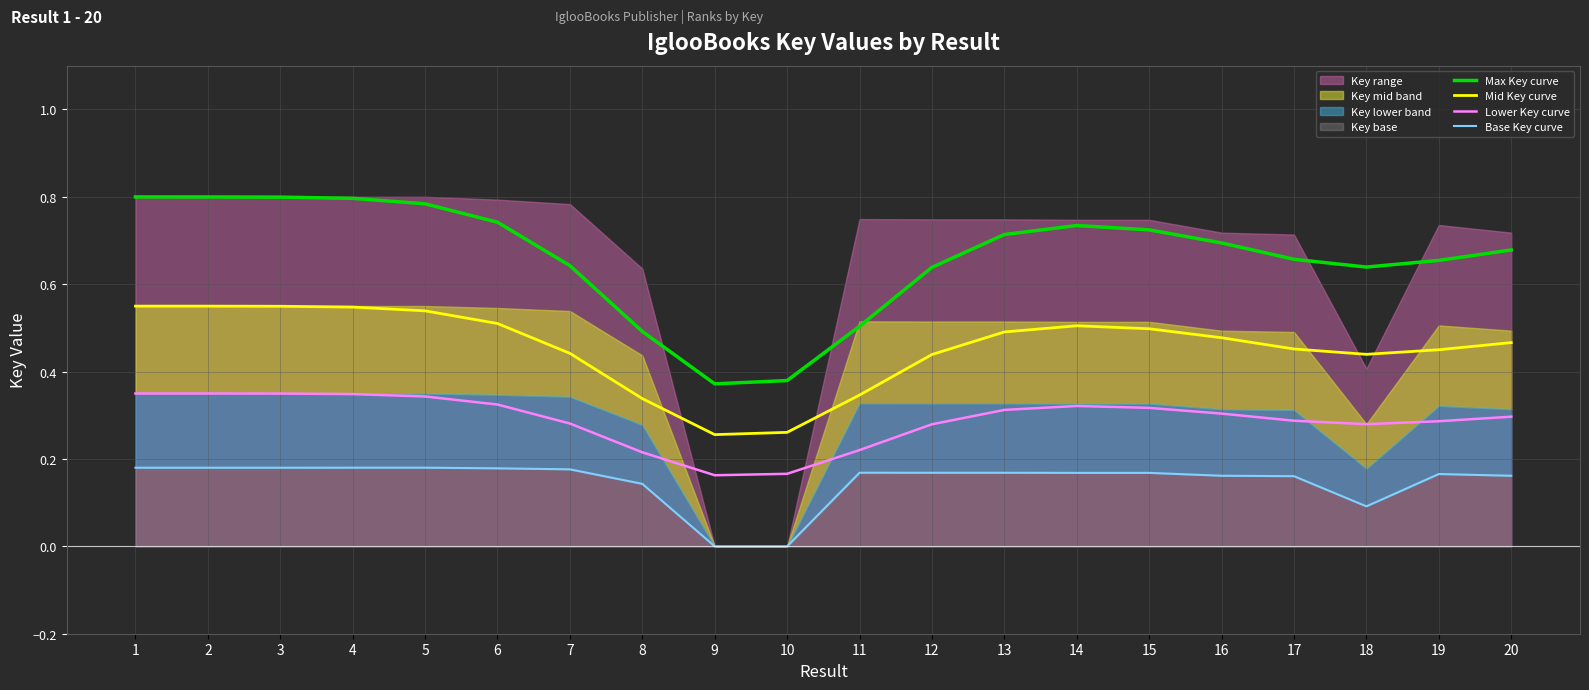

Rank the series by their average value, from lowest to highest.

Base Key curve, Lower Key curve, Mid Key curve, Max Key curve